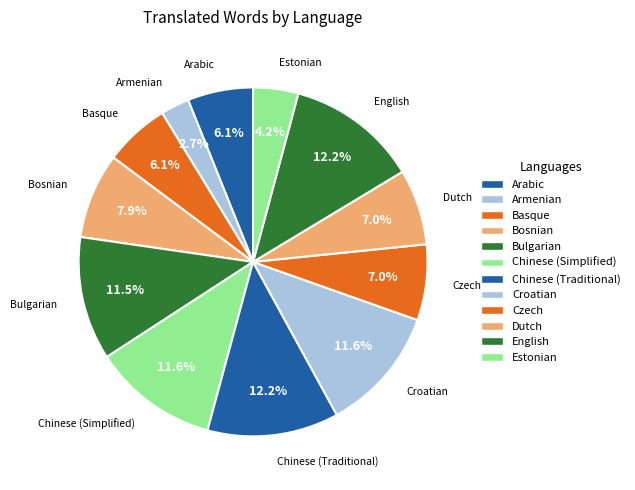

Which slice is the smallest?

Armenian